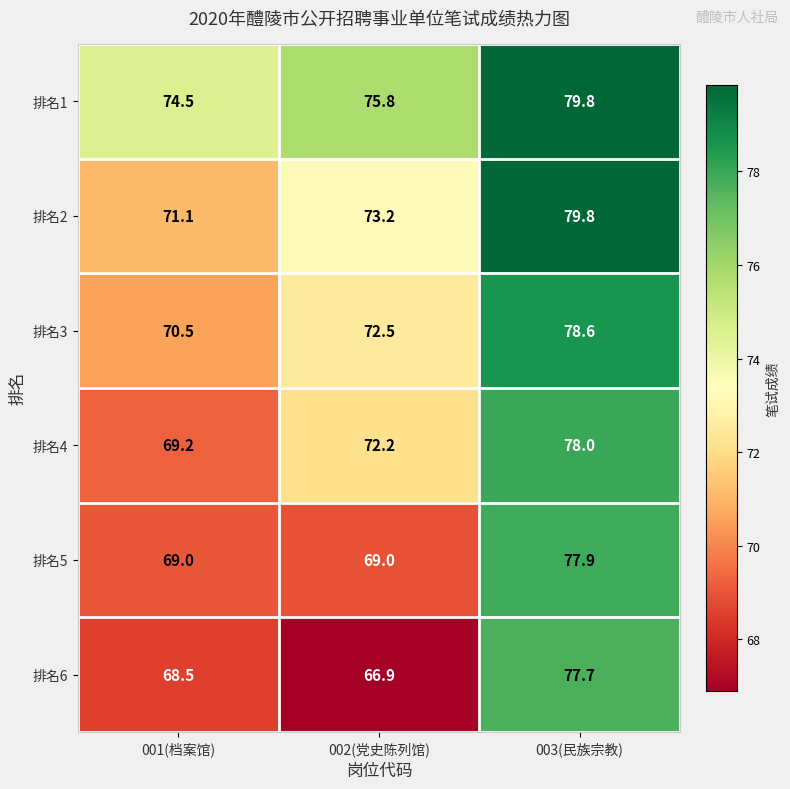

At how many categories does at least one series exceed 68?

3